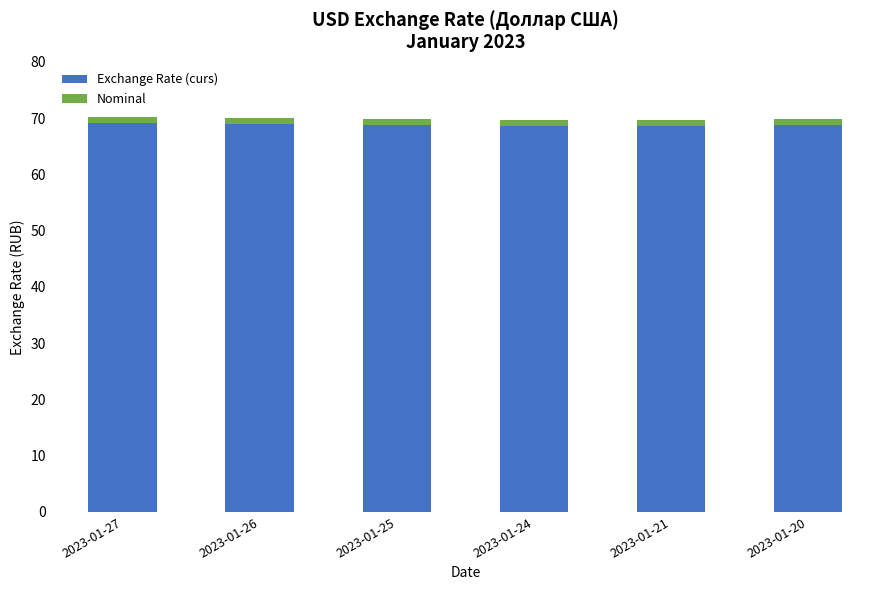

What are all the series names shown in the legend?

Exchange Rate (curs), Nominal